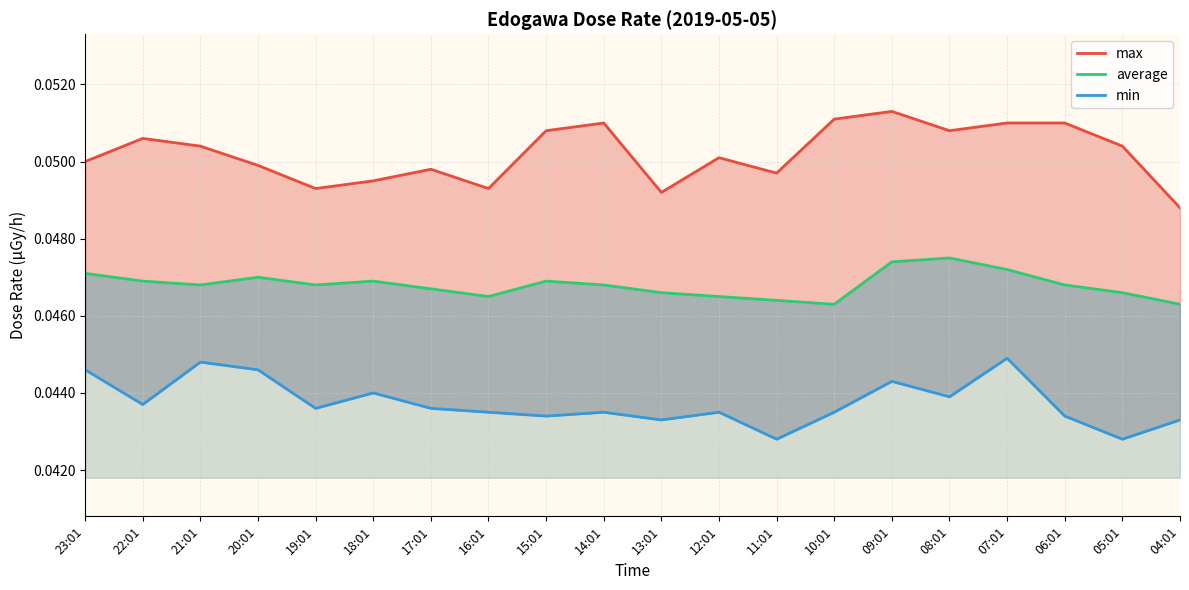

At which category does min reach its first local peak?

21:01